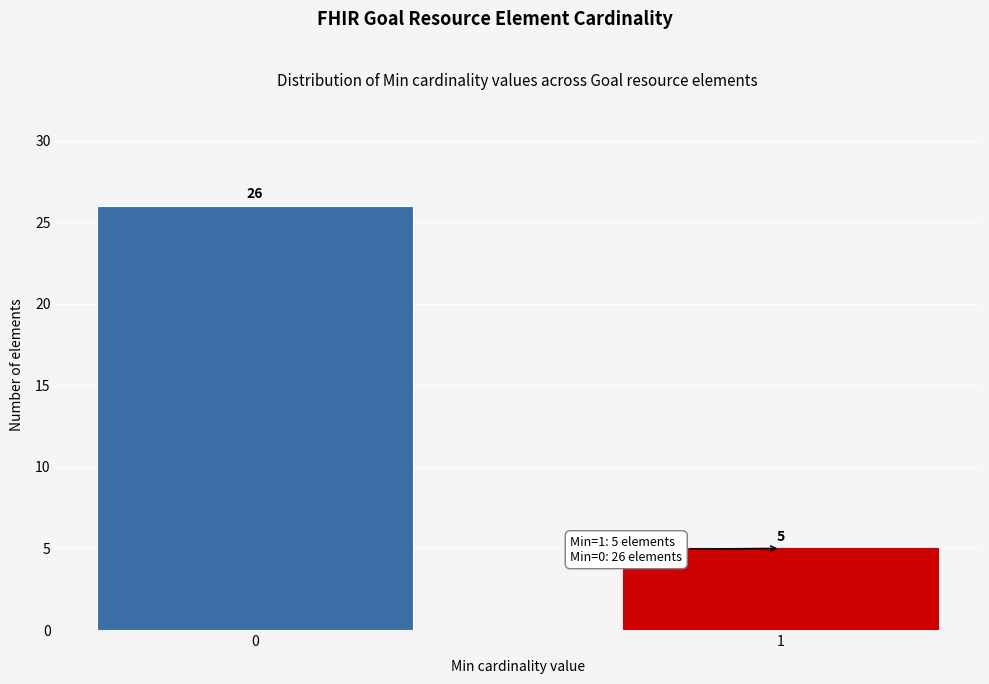

Reading left to right, what are all the values shown in this chart?

0=26	1=5